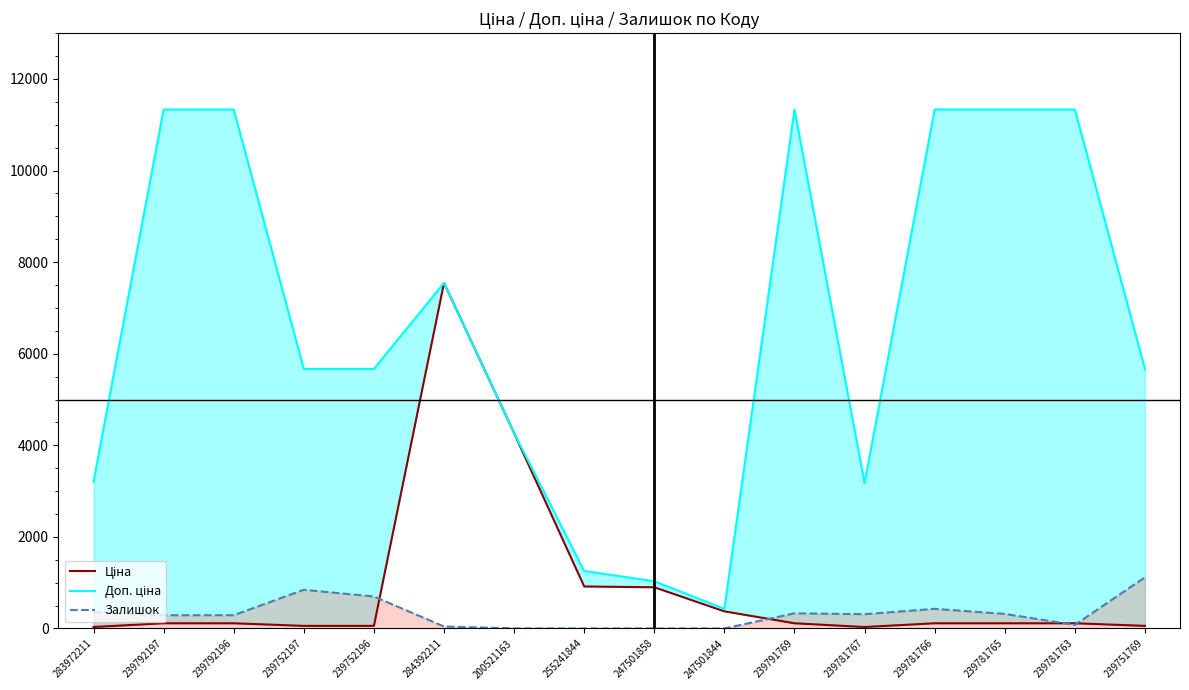

Rank the categories by Доп. ціна value from lowest to highest.

247501844, 247501858, 255241844, 239781767, 283972211, 200521163, 239752197, 239752196, 239751769, 284392211, 239792197, 239792196, 239791769, 239781766, 239781765, 239781763